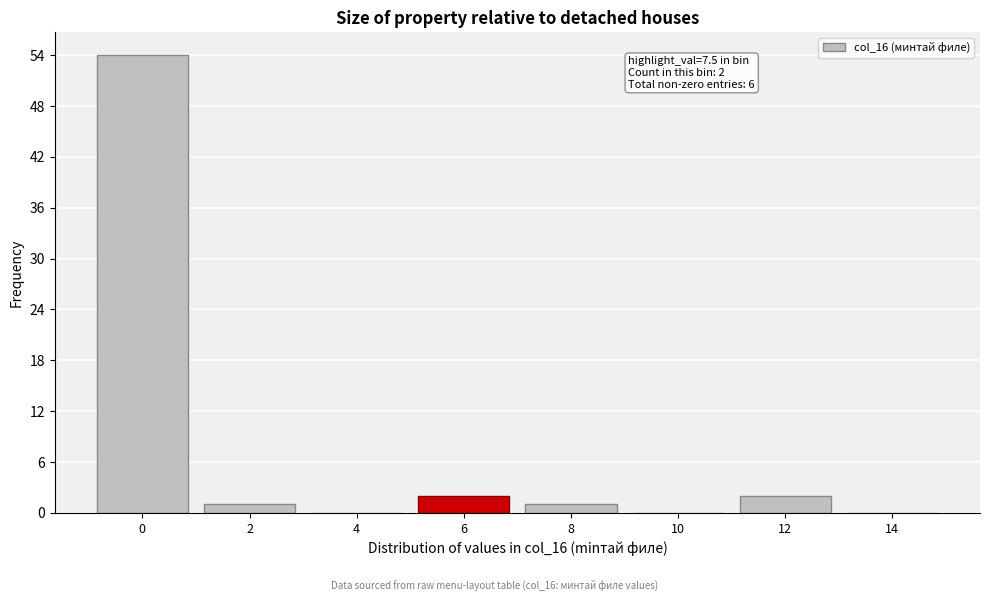

Reading right to left, transcribe all the data shown in this chart.

14=0	12=2	10=0	8=1	6=2	4=0	2=1	0=54